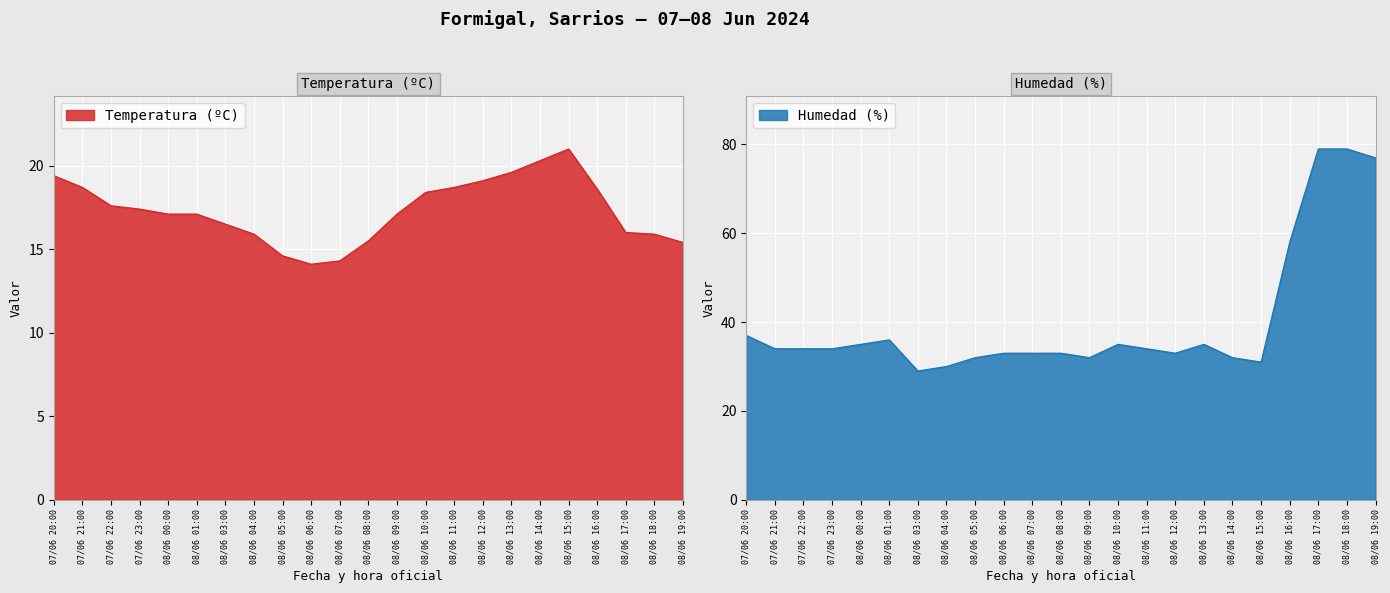

Reading left to right, what are all the values shown in this chart?

Temperatura (ºC): 07/06 20:00=19.4	07/06 21:00=18.7	07/06 22:00=17.6	07/06 23:00=17.4	08/06 00:00=17.1	08/06 01:00=17.1	08/06 03:00=16.5	08/06 04:00=15.9	08/06 05:00=14.6	08/06 06:00=14.1	08/06 07:00=14.3	08/06 08:00=15.5	08/06 09:00=17.1	08/06 10:00=18.4	08/06 11:00=18.7	08/06 12:00=19.1	08/06 13:00=19.6	08/06 14:00=20.3	08/06 15:00=21.0	08/06 16:00=18.6	08/06 17:00=16.0	08/06 18:00=15.9	08/06 19:00=15.4
Humedad (%): 07/06 20:00=37.0	07/06 21:00=34.0	07/06 22:00=34.0	07/06 23:00=34.0	08/06 00:00=35.0	08/06 01:00=36.0	08/06 03:00=29.0	08/06 04:00=30.0	08/06 05:00=32.0	08/06 06:00=33.0	08/06 07:00=33.0	08/06 08:00=33.0	08/06 09:00=32.0	08/06 10:00=35.0	08/06 11:00=34.0	08/06 12:00=33.0	08/06 13:00=35.0	08/06 14:00=32.0	08/06 15:00=31.0	08/06 16:00=58.0	08/06 17:00=79.0	08/06 18:00=79.0	08/06 19:00=77.0